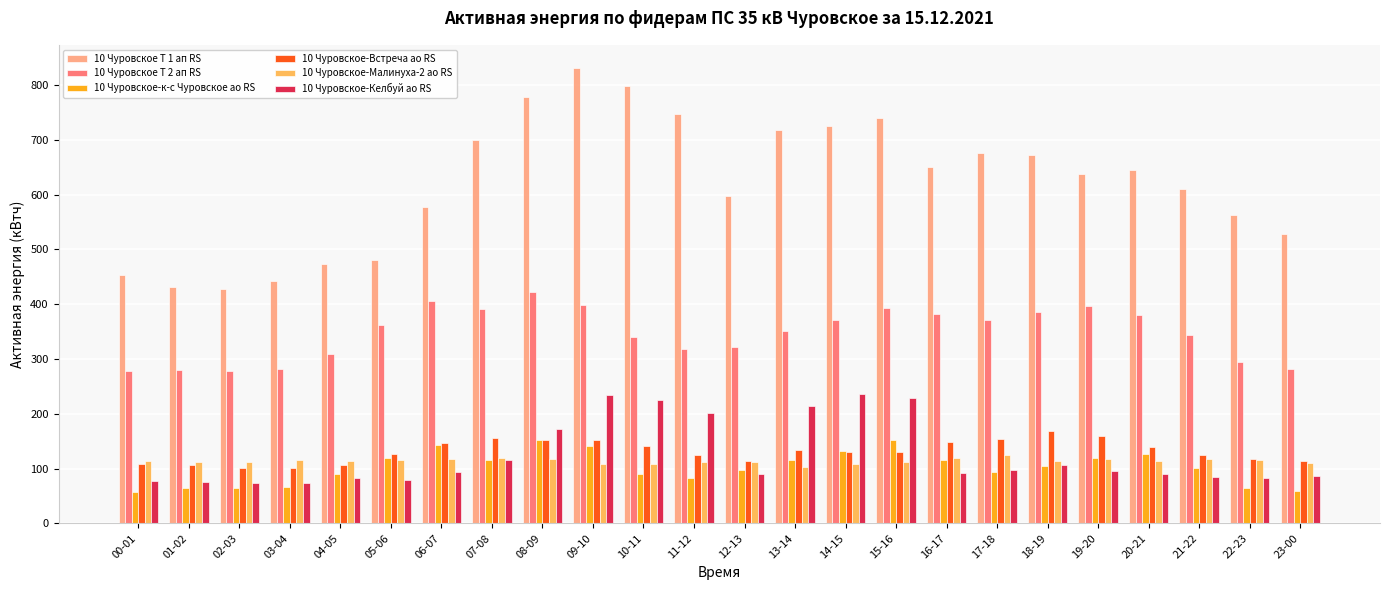

True or false: 10 Чуровское Т 2 ап RS has a value of 279.6 at 01-02.

True